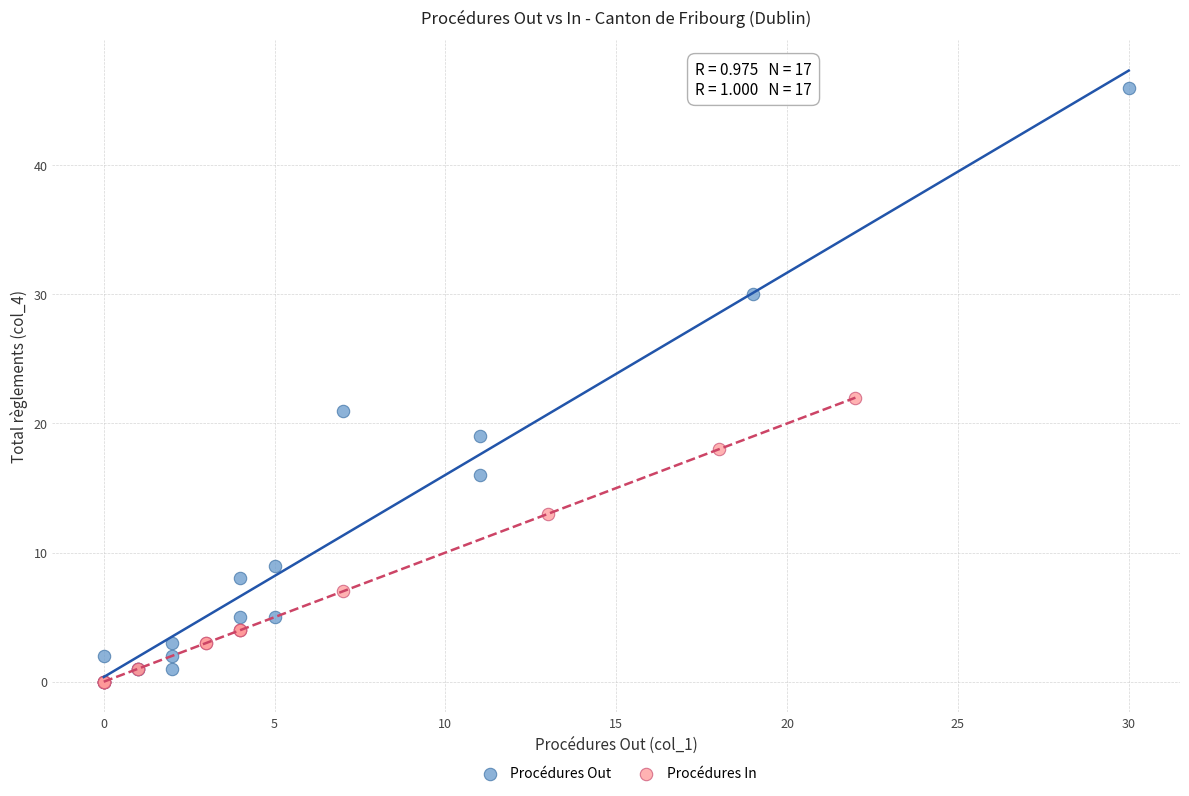

Which series has the largest Y range (max minus min)?

Procédures Out